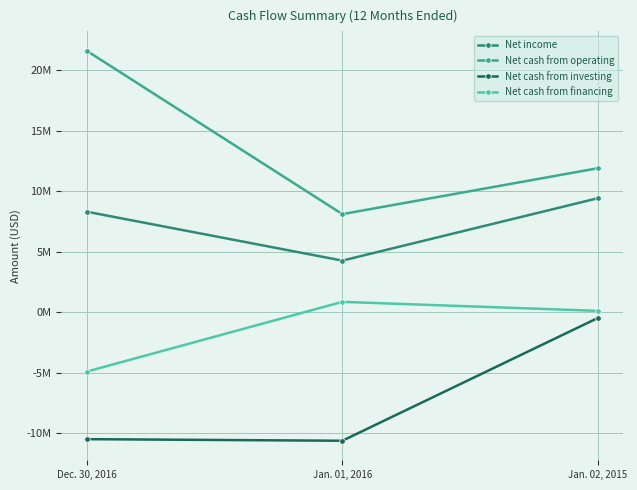

True or false: Net cash from investing has a value of -283982 at Jan. 02, 2015.

False